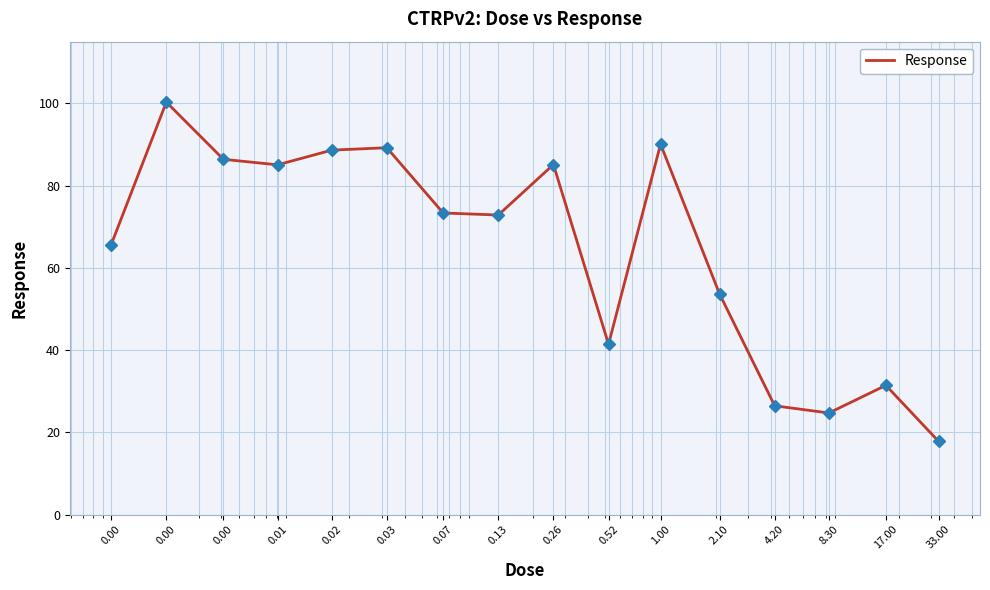

What is the average value?

64.5